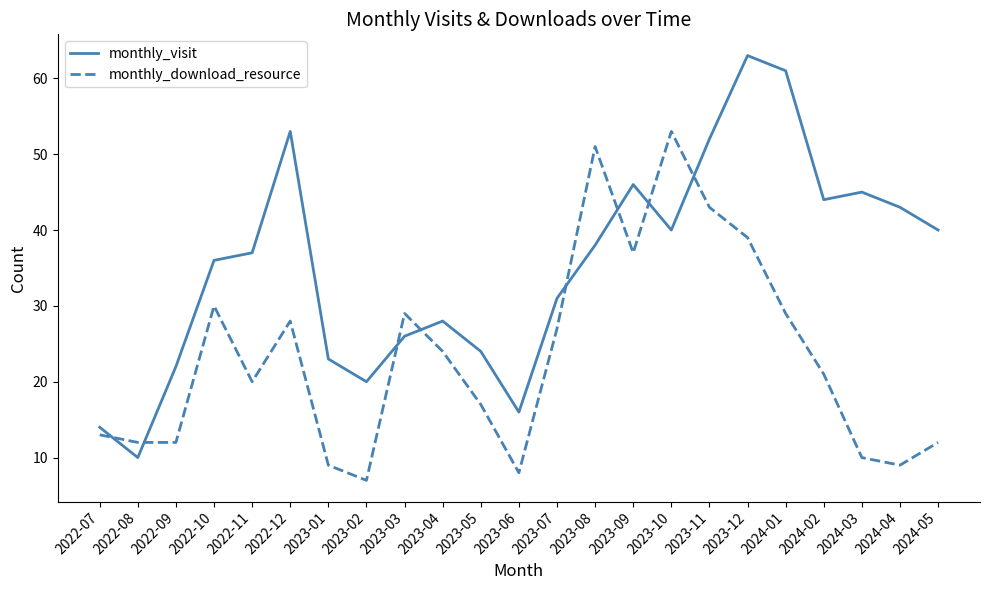

Where is monthly_visit nearest to the value 36?

2022-10